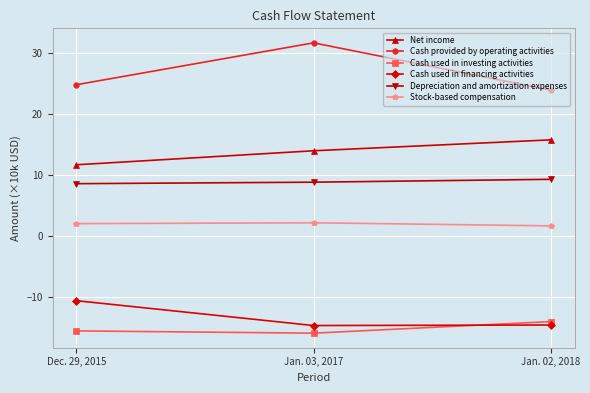

What is the spread (max minus min) of values at Jan. 02, 2018?

38.5